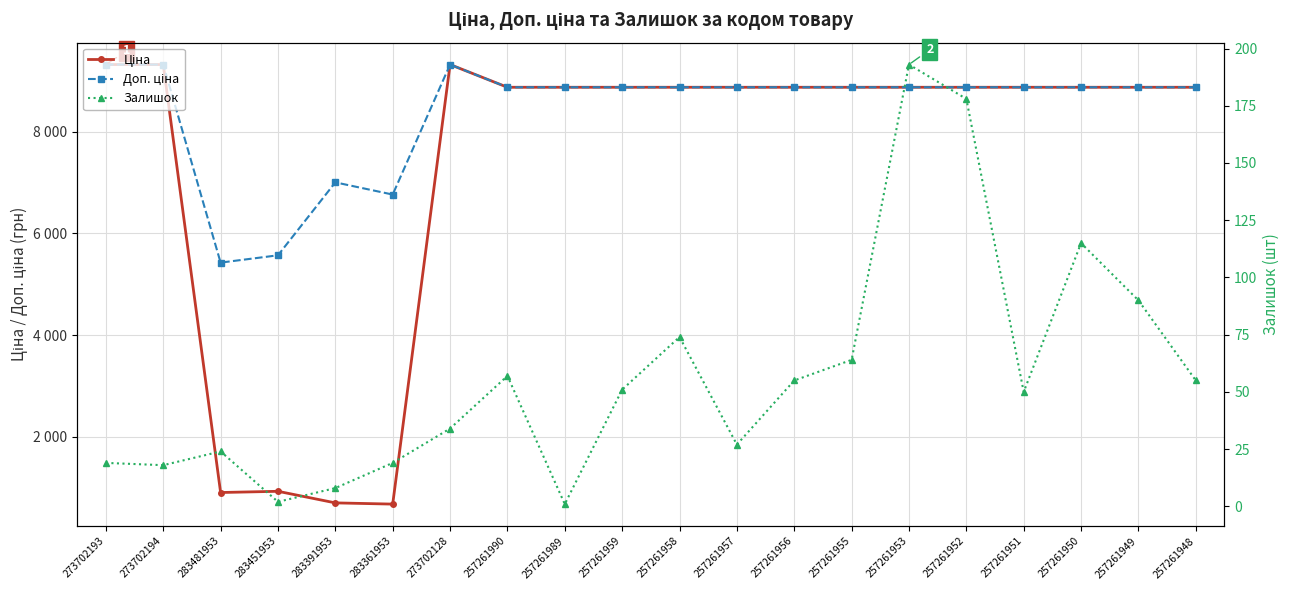

What is the total value across all series at 273702193?

18661.8